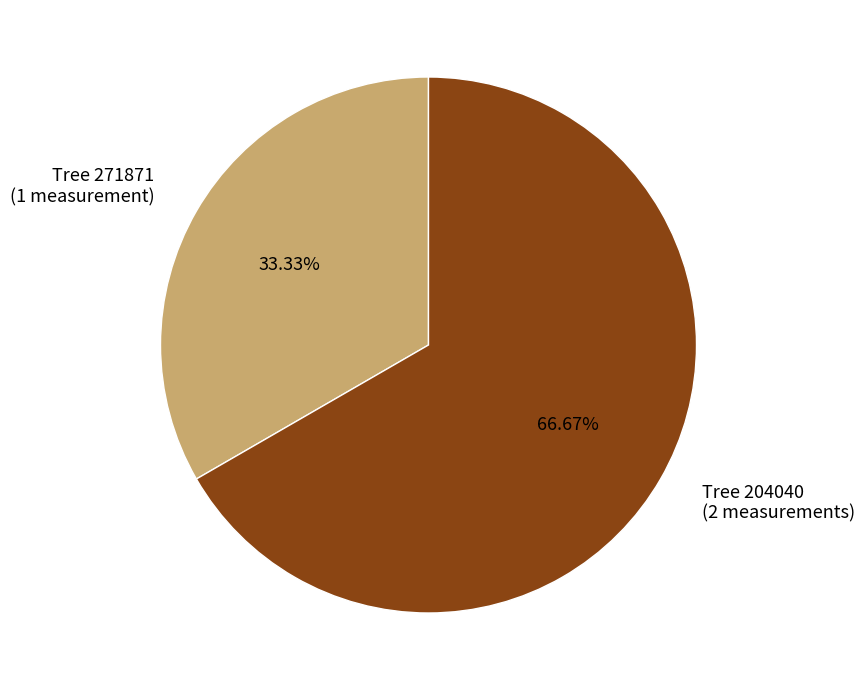

What is the ratio of the value at Tree 271871 to the value at Tree 204040?

0.5